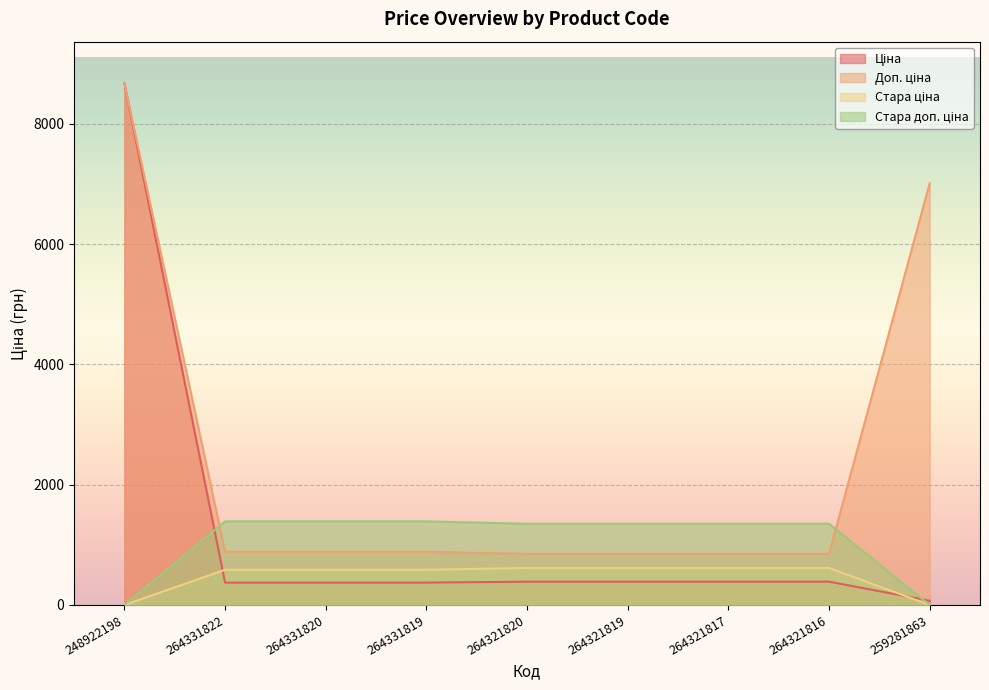

Reading left to right, transcribe all the data shown in this chart.

Ціна: 8669.7	371.4	371.4	371.4	386.9	386.9	386.9	386.9	70.1
Доп. ціна: 8669.7	883.0	883.0	883.0	849.0	849.0	849.0	849.0	7010.0
Стара ціна: 0.0	584.7	584.7	584.7	615.1	615.1	615.1	615.1	0.0
Стара доп. ціна: 0.0	1389.5	1389.5	1389.5	1349.8	1349.8	1349.8	1349.8	0.0